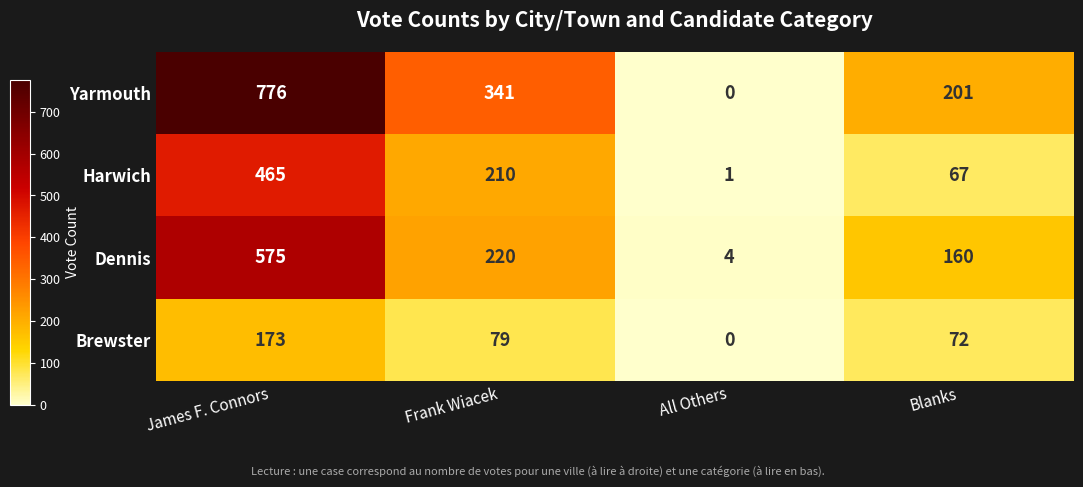

At Blanks, list the series in order from largest to smallest.

Yarmouth, Dennis, Brewster, Harwich